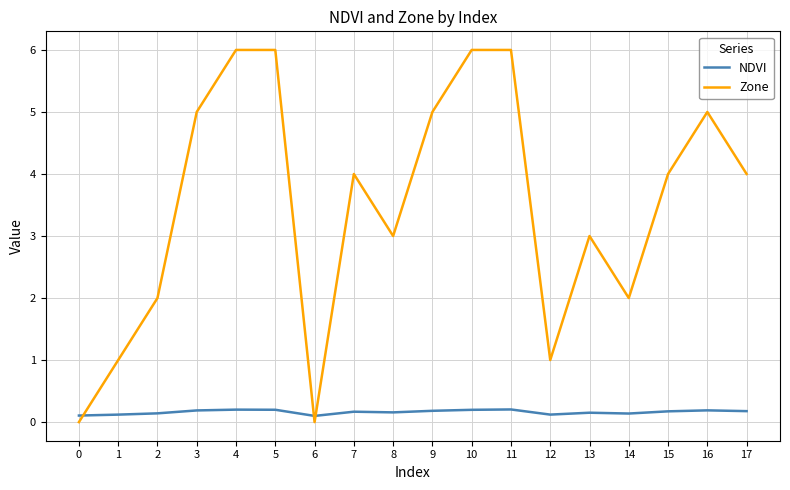

Between which two adjacent categories do NDVI and Zone first intersect?

0 and 1